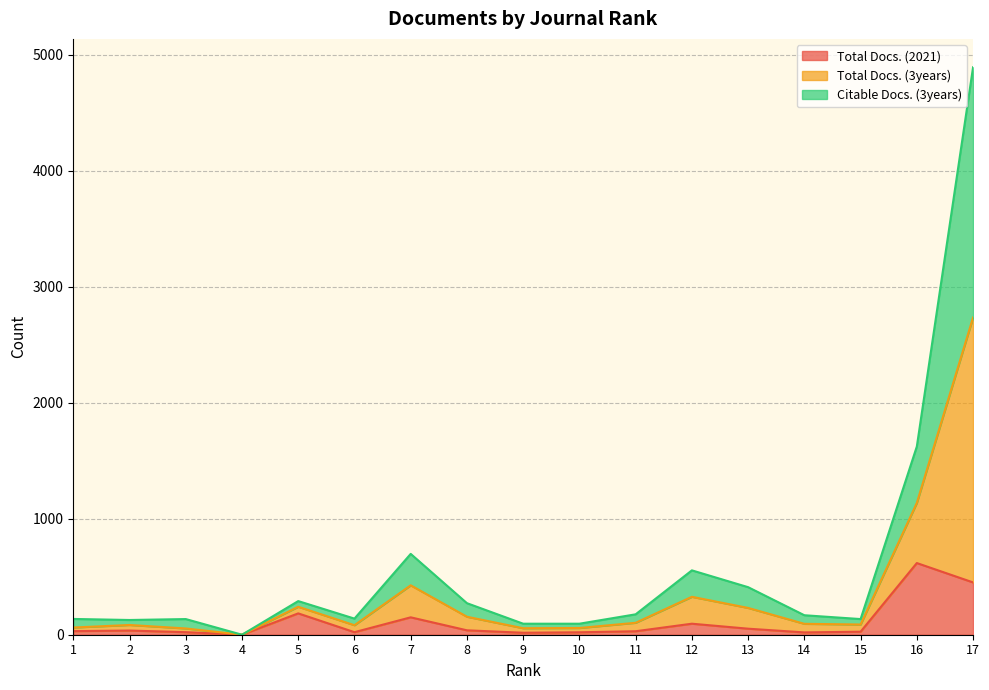

What is the difference between the Total Docs. (3years) values at 7 and 3?

562